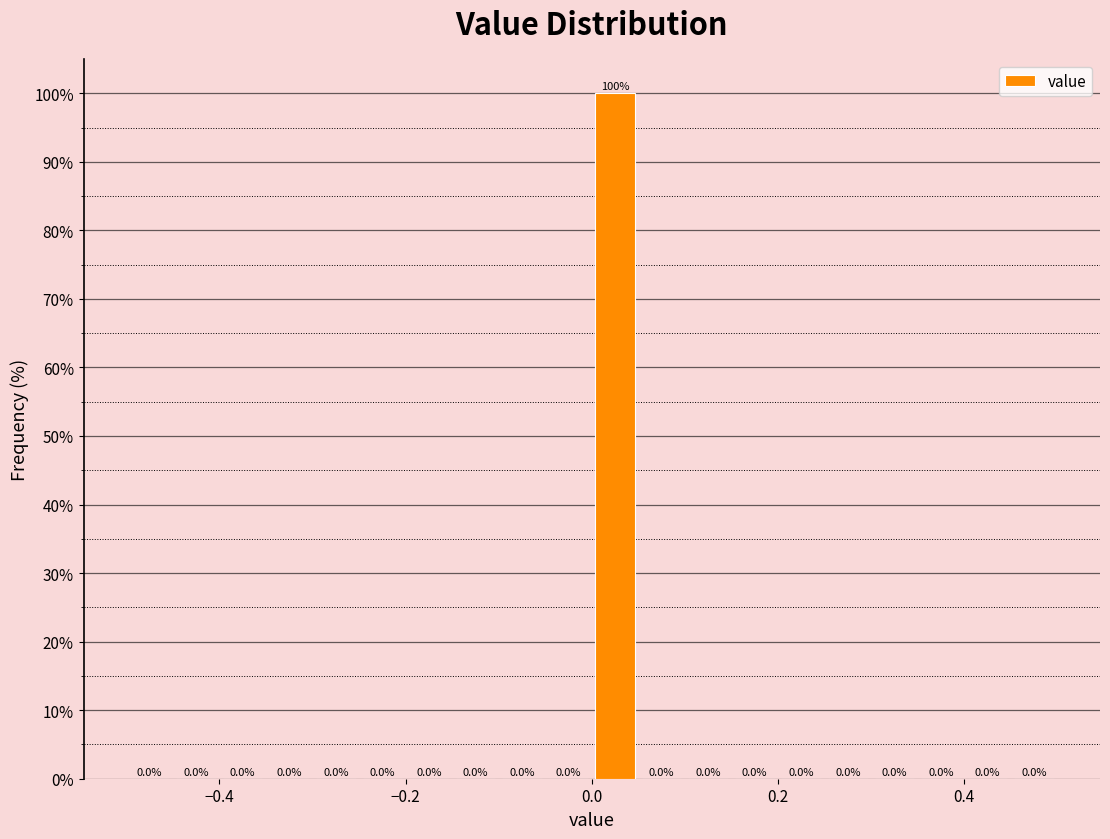

Around what value on the x-axis is the tallest bar? Give the approximate position of its centre, as read against the axis.

0.02